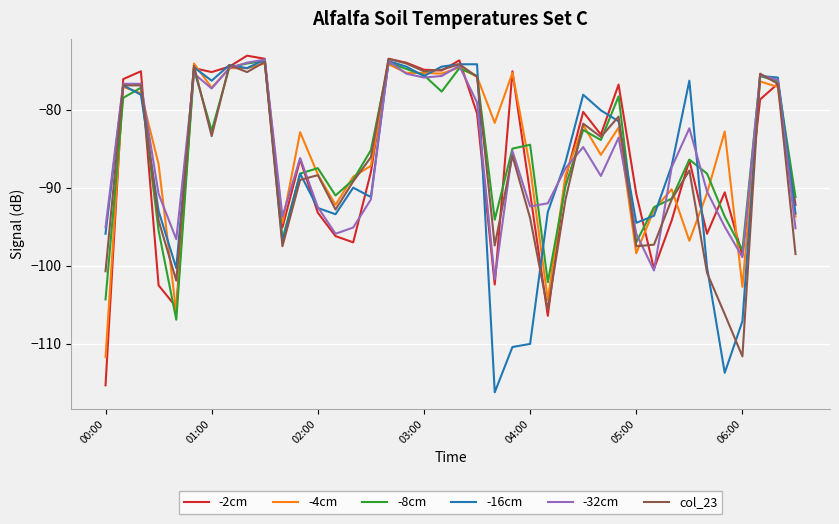

What is the highest value of the col_23 series?

-73.5